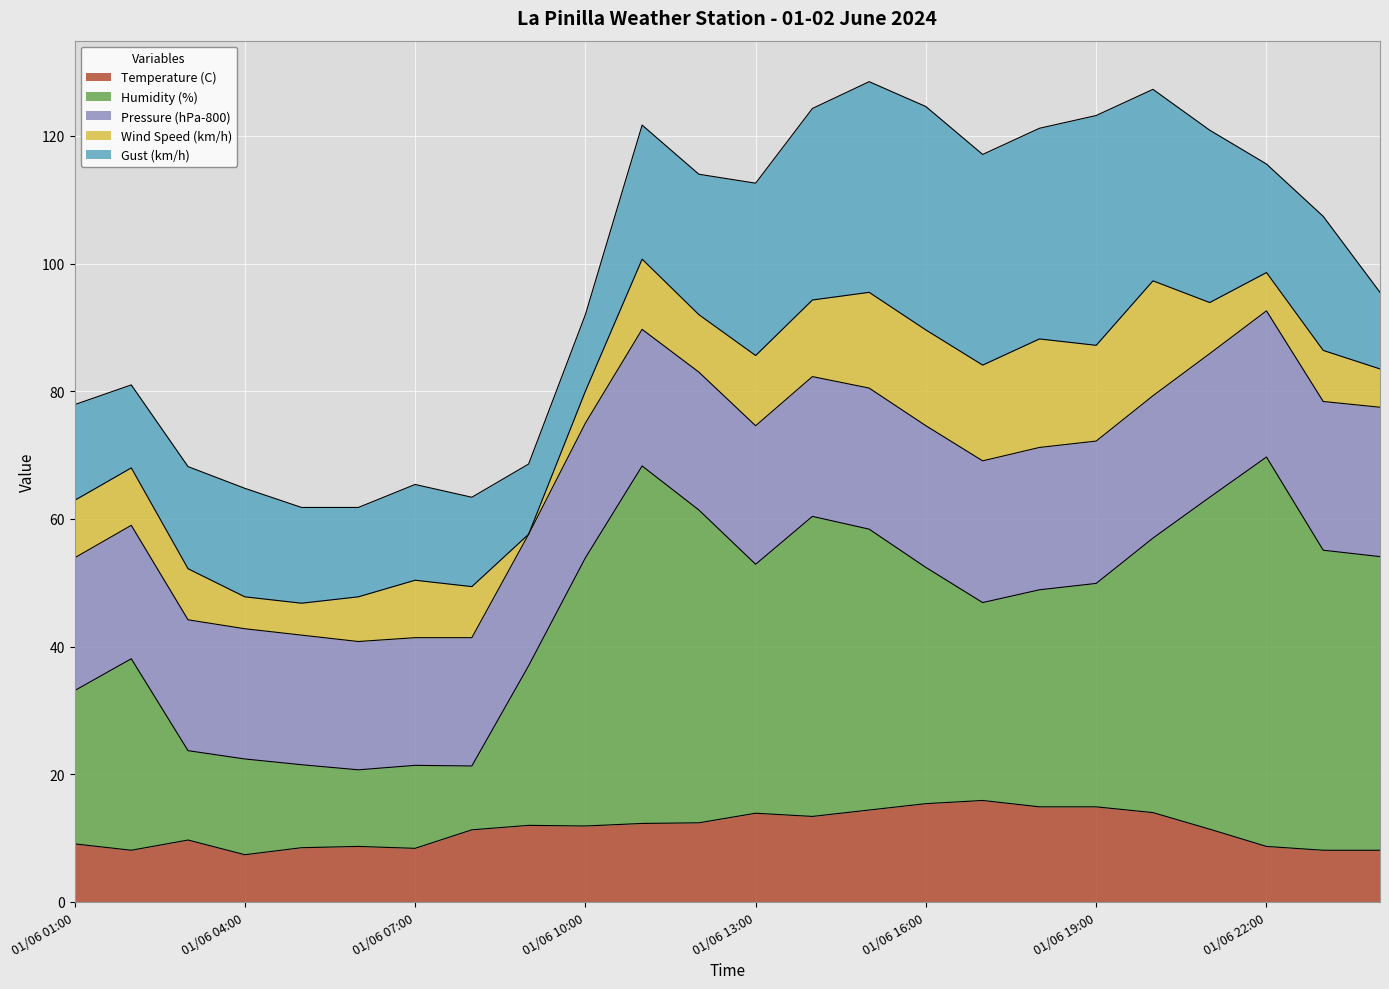

What is the difference between the highest and lowest values at 02/06 00:00?

40.0